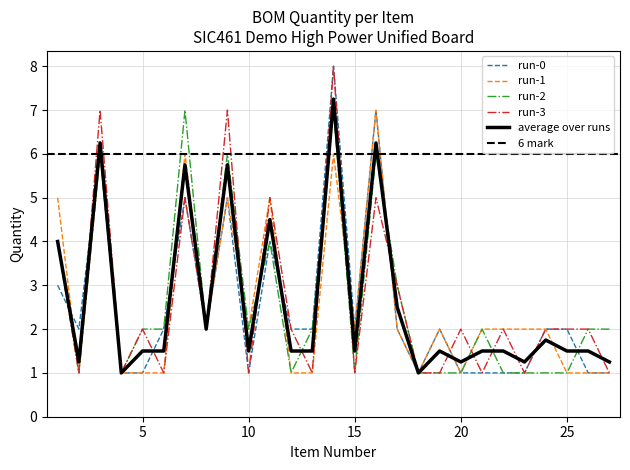

What is the minimum value for run-2?

1.0